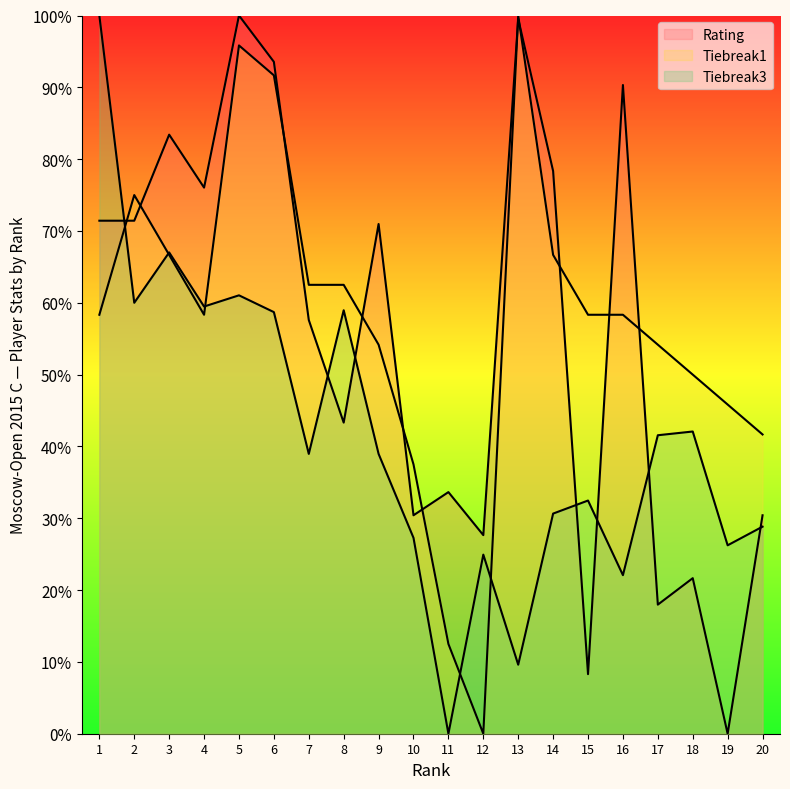

Reading left to right, extract all data points from this chart.

Rating: 0.7	0.7	0.8	0.8	1.0	0.9	0.6	0.4	0.7	0.3	0.3	0.3	1.0	0.8	0.1	0.9	0.2	0.2	0.0	0.3
Tiebreak1: 0.6	0.8	0.7	0.6	1.0	0.9	0.6	0.6	0.5	0.4	0.1	0.0	1.0	0.7	0.6	0.6	0.5	0.5	0.5	0.4
Tiebreak3: 1.0	0.6	0.7	0.6	0.6	0.6	0.4	0.6	0.4	0.3	0.0	0.2	0.1	0.3	0.3	0.2	0.4	0.4	0.3	0.3